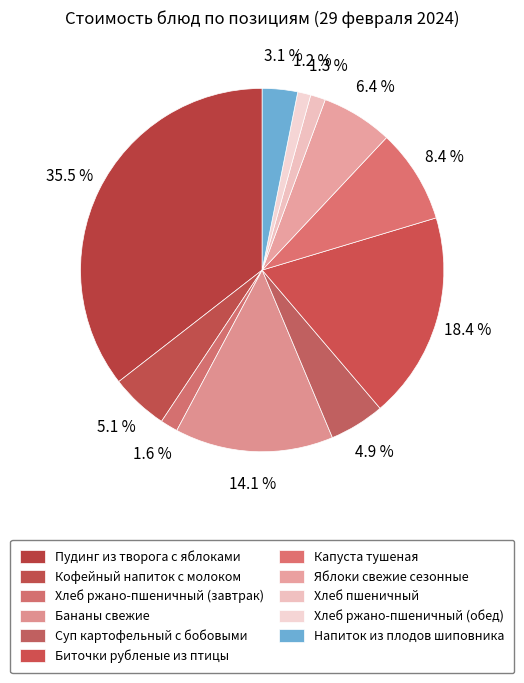

To the nearest percent, what portion does Бананы свежие represent?

14%